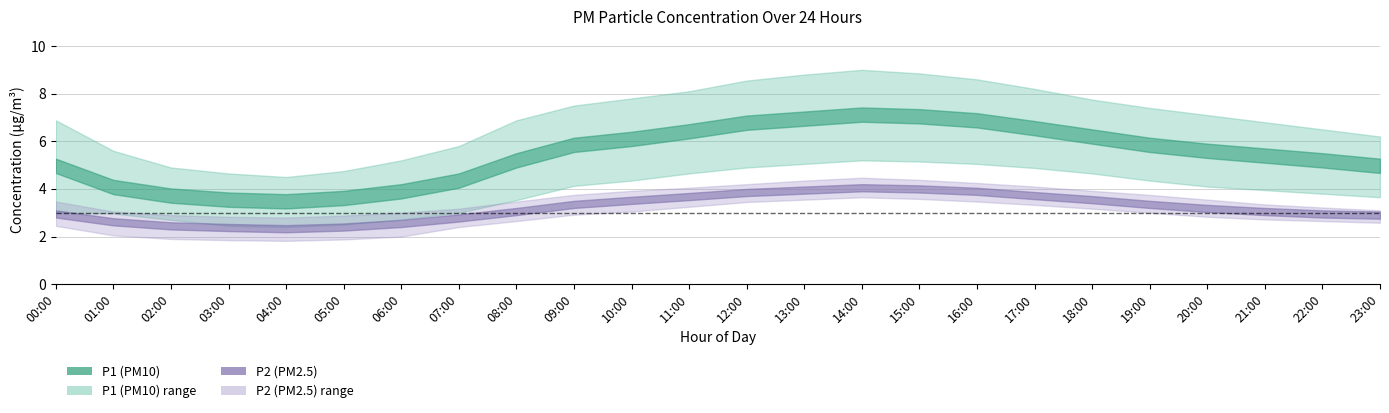

What is the spread (max minus min) of values at 12:00?

5.1